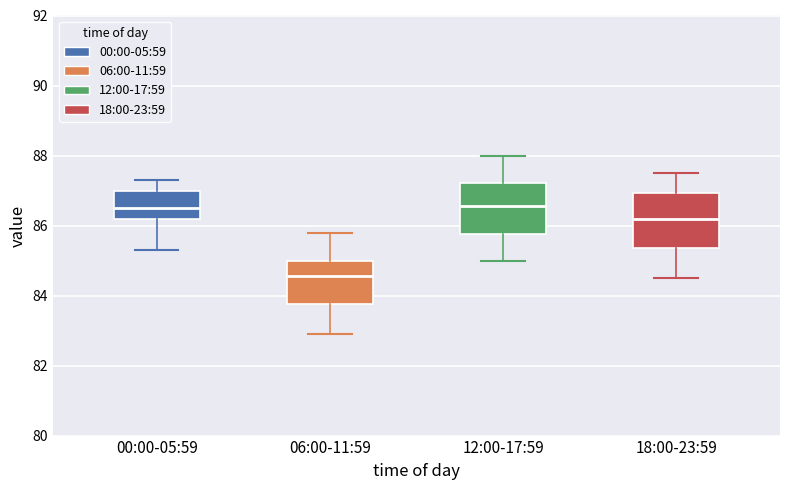

Reading left to right, read every box against the y-axis: the position of its median line, the range the box covers, and the ends of its whiskers. The values are not printed on the chart, so give them approximately, as read against the axis.

00:00-05:59: median 86.6, box 86.2 to 87.0, whiskers 85.4 to 87.4
06:00-11:59: median 84.6, box 83.8 to 85.0, whiskers 83.0 to 85.8
12:00-17:59: median 86.6, box 85.8 to 87.2, whiskers 85.0 to 88.0
18:00-23:59: median 86.2, box 85.4 to 87.0, whiskers 84.6 to 87.6